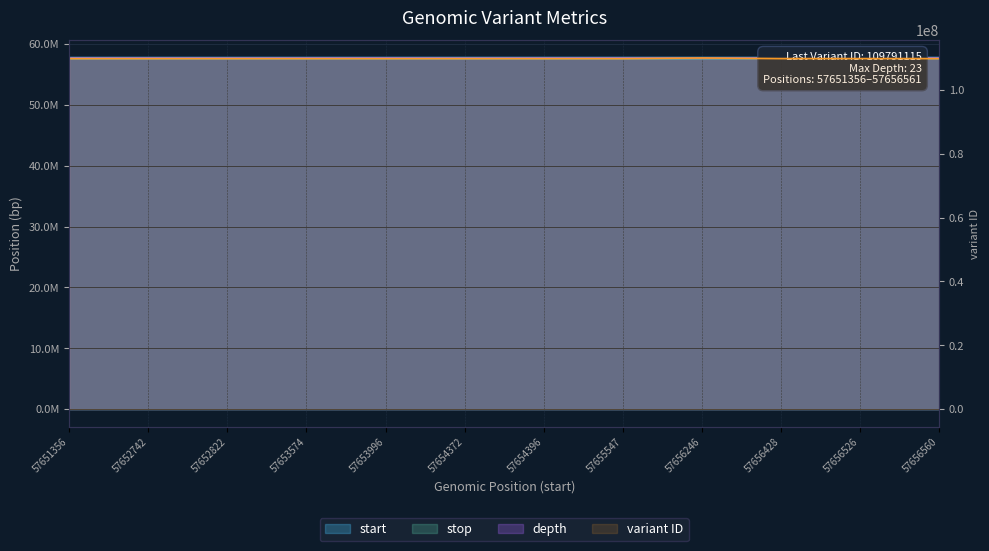

At which label does stop reach its minimum?

57651356